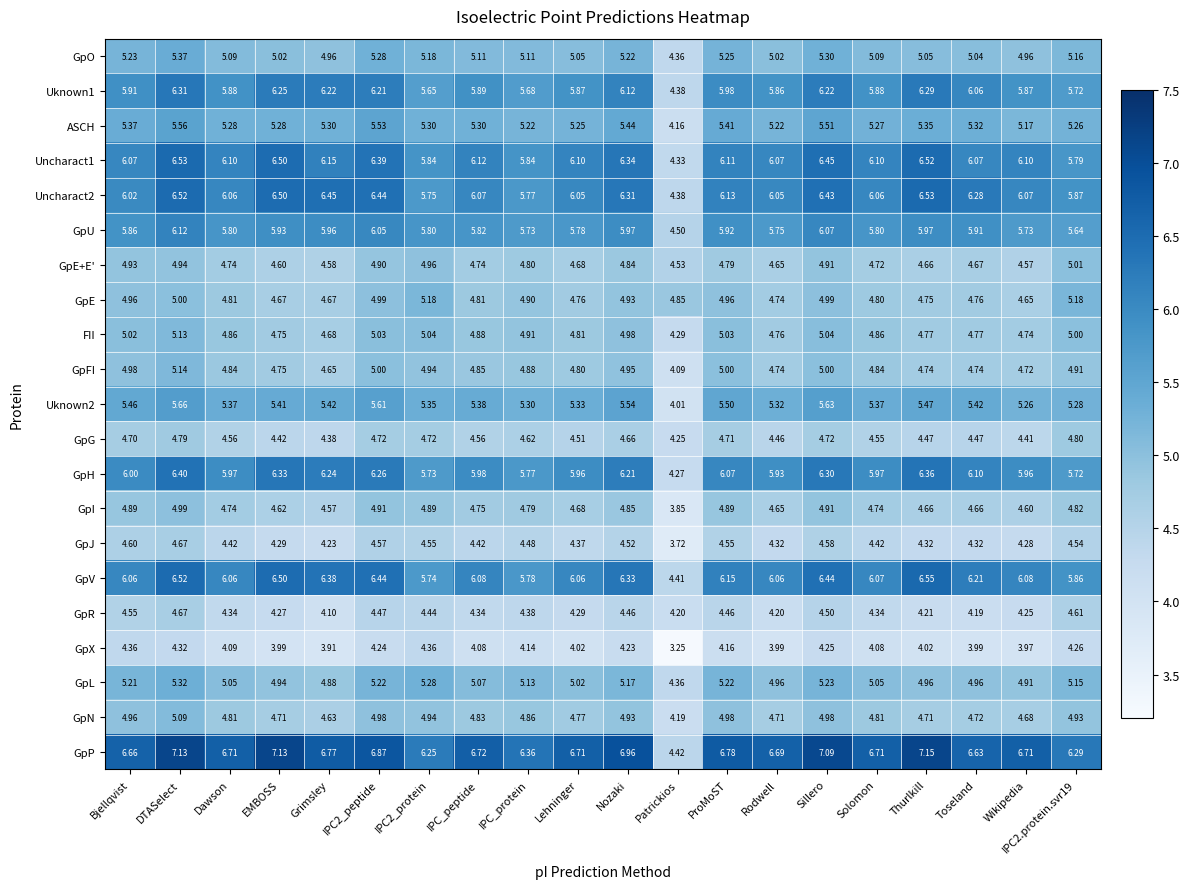

Which series changed the most between DTASelect and Wikipedia?

Uncharact2